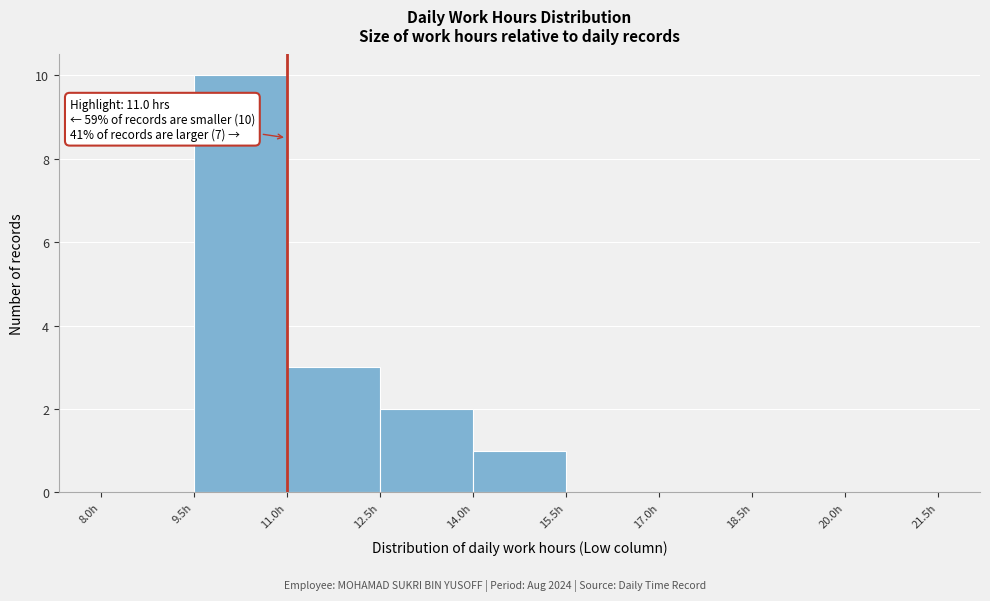

Over which range of the x-axis is the bar tallest?

9.5 to 11.0